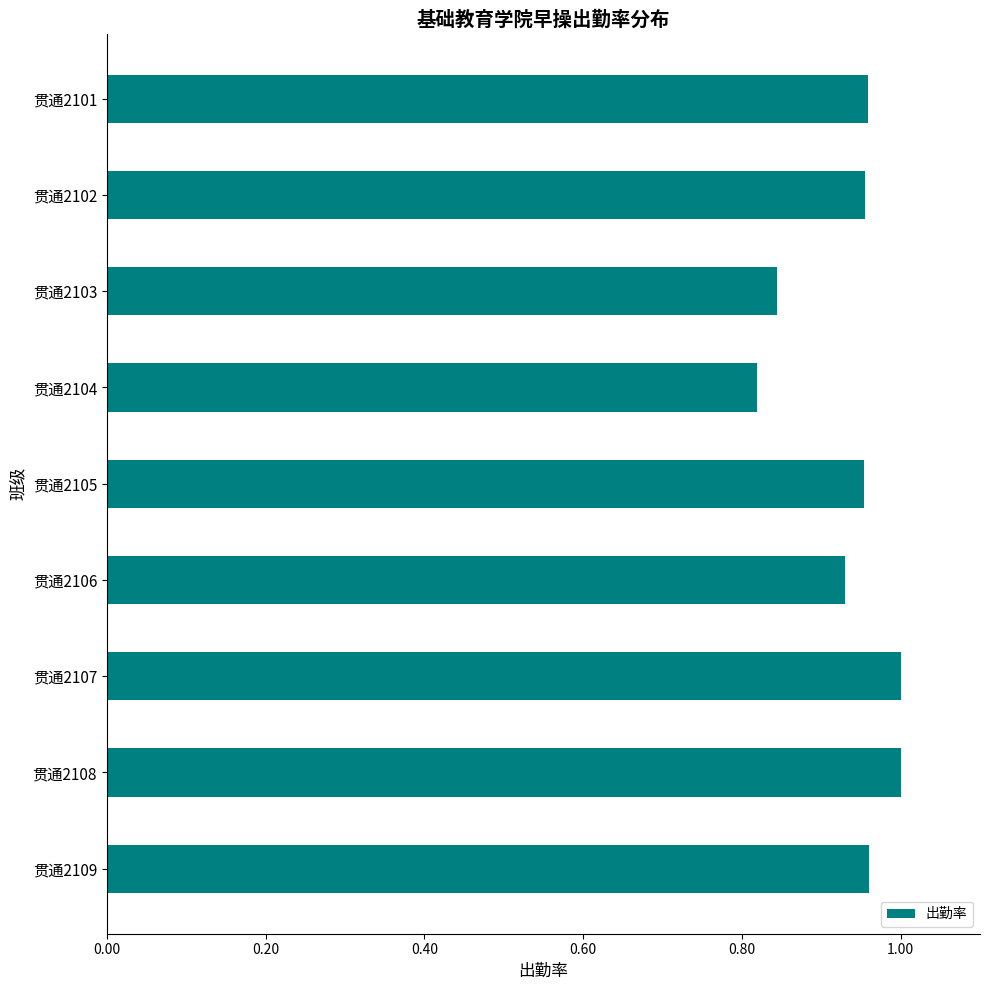

True or false: the data shows 1.0 at 贯通2102.

True